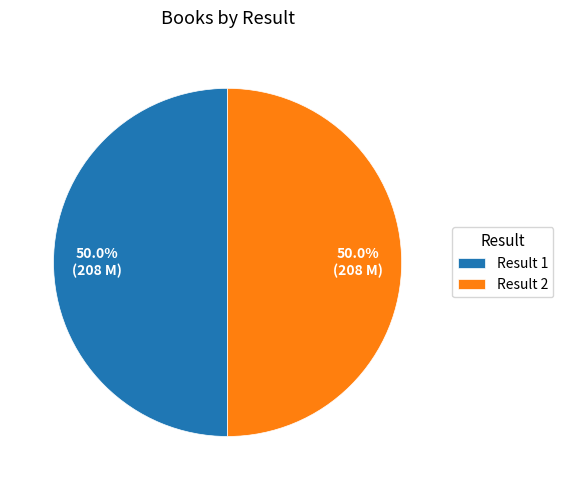

Approximately how many times larger is the value at Result 1 compared to Result 2?

1.0